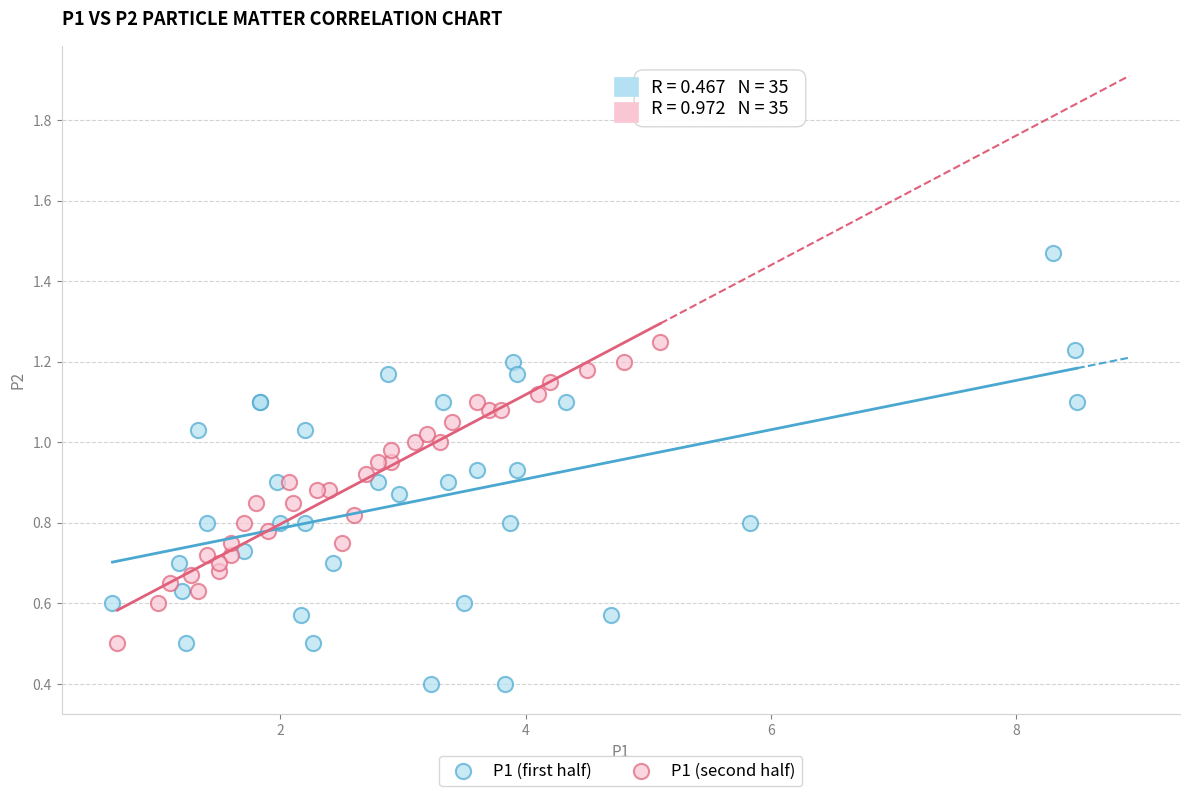

What are all the series names shown in the legend?

P1 (first half), P1 (second half)